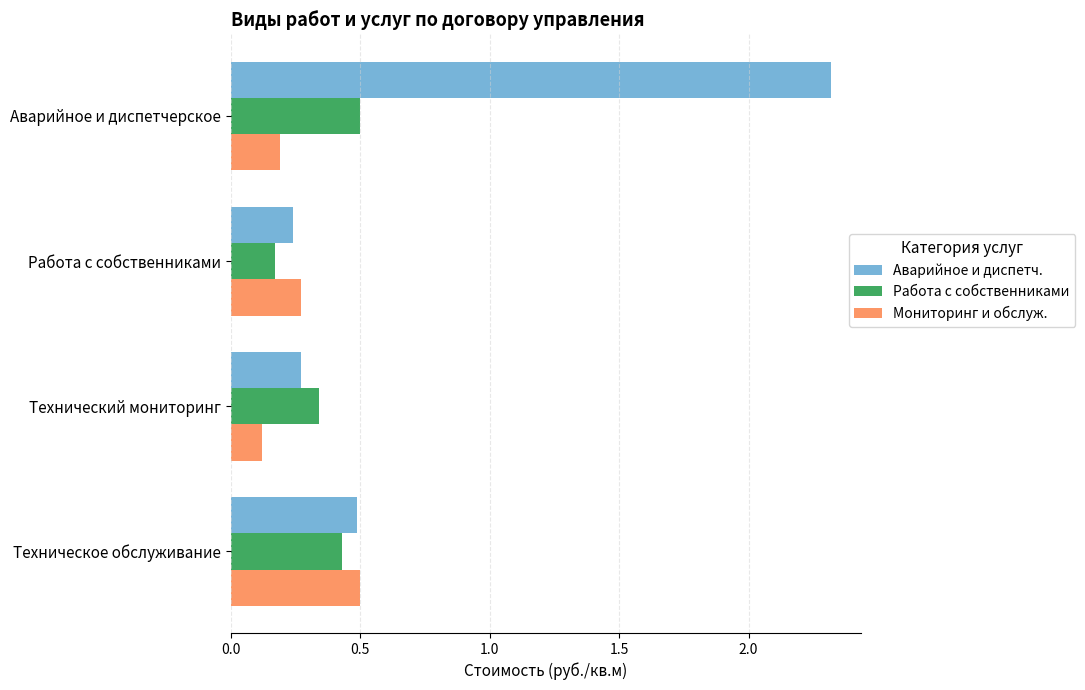

What are all the series names shown in the legend?

Аварийное и диспетч., Работа с собственниками, Мониторинг и обслуж.